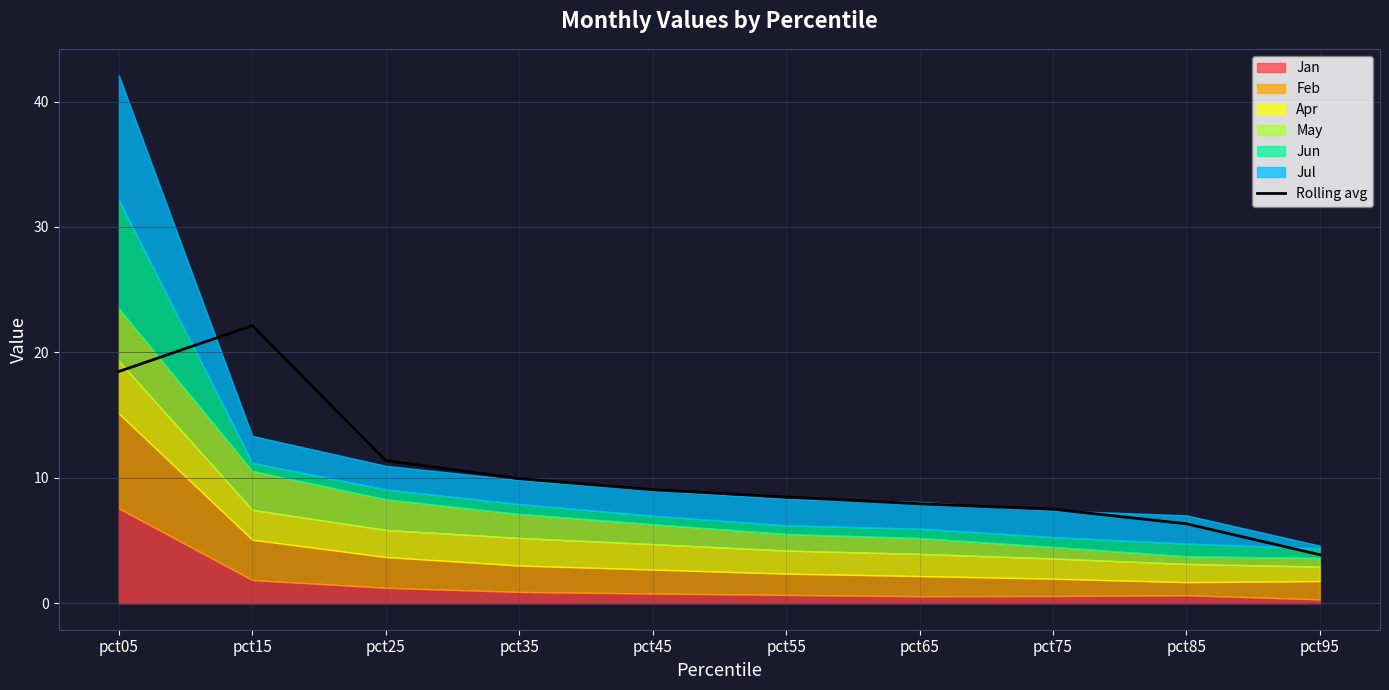

Does the chart display data point markers on the line(s)?

No